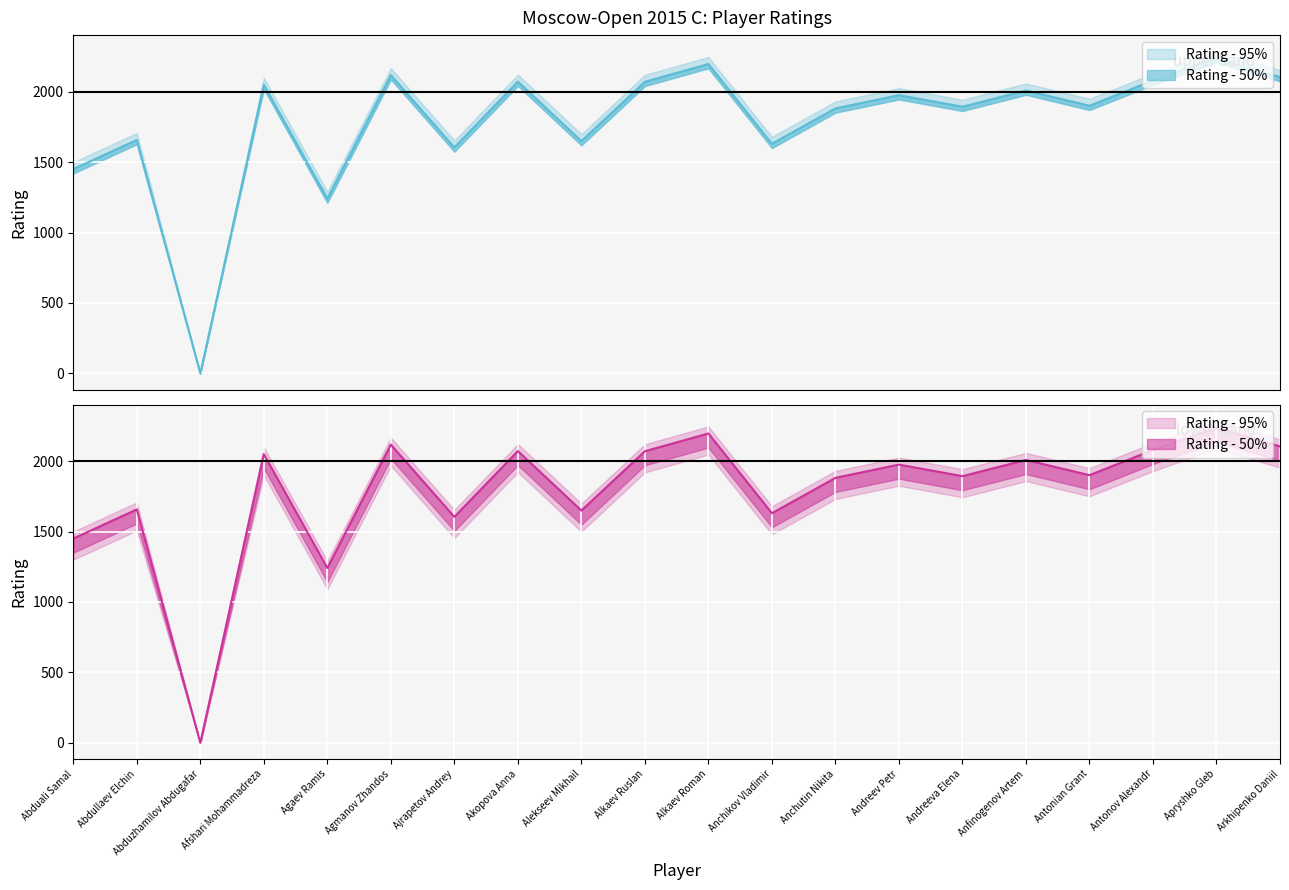

Is this an area chart (filled region under the line)?

No